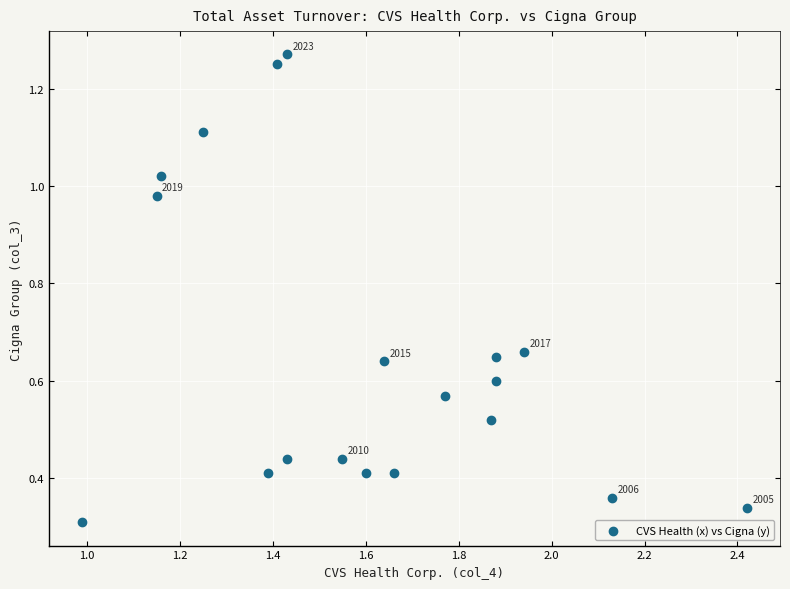

What is the range of X values (max minus min)?

1.4